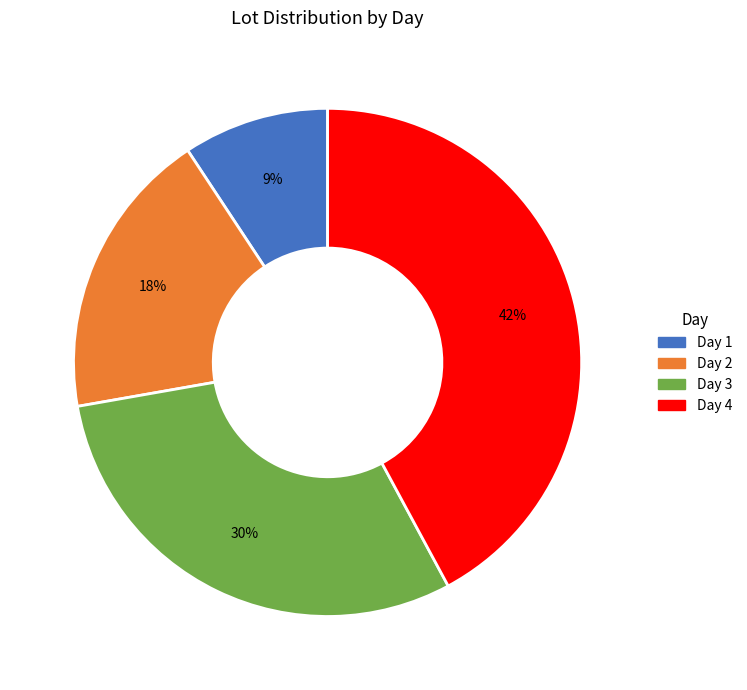

What percentage is the Day 2 slice, to the nearest percent?

18%